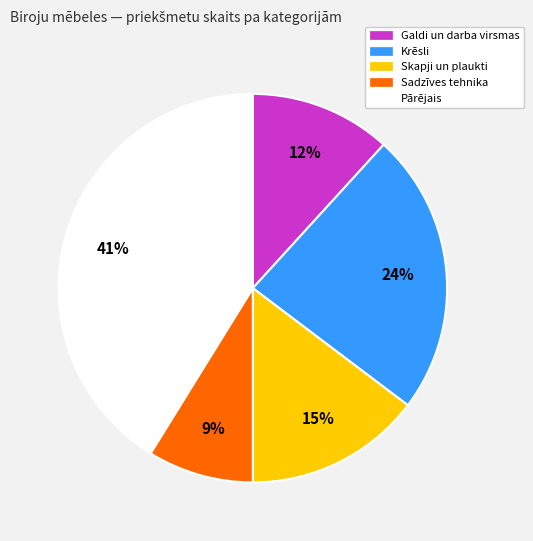

Is there a majority slice in this chart?

No